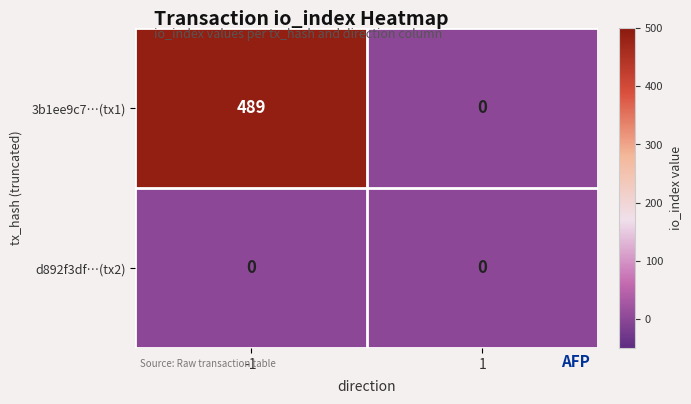

Reading left to right, list all the values displayed in this chart.

3b1ee9c7…(tx1): -1=489	1=0
d892f3df…(tx2): -1=0	1=0